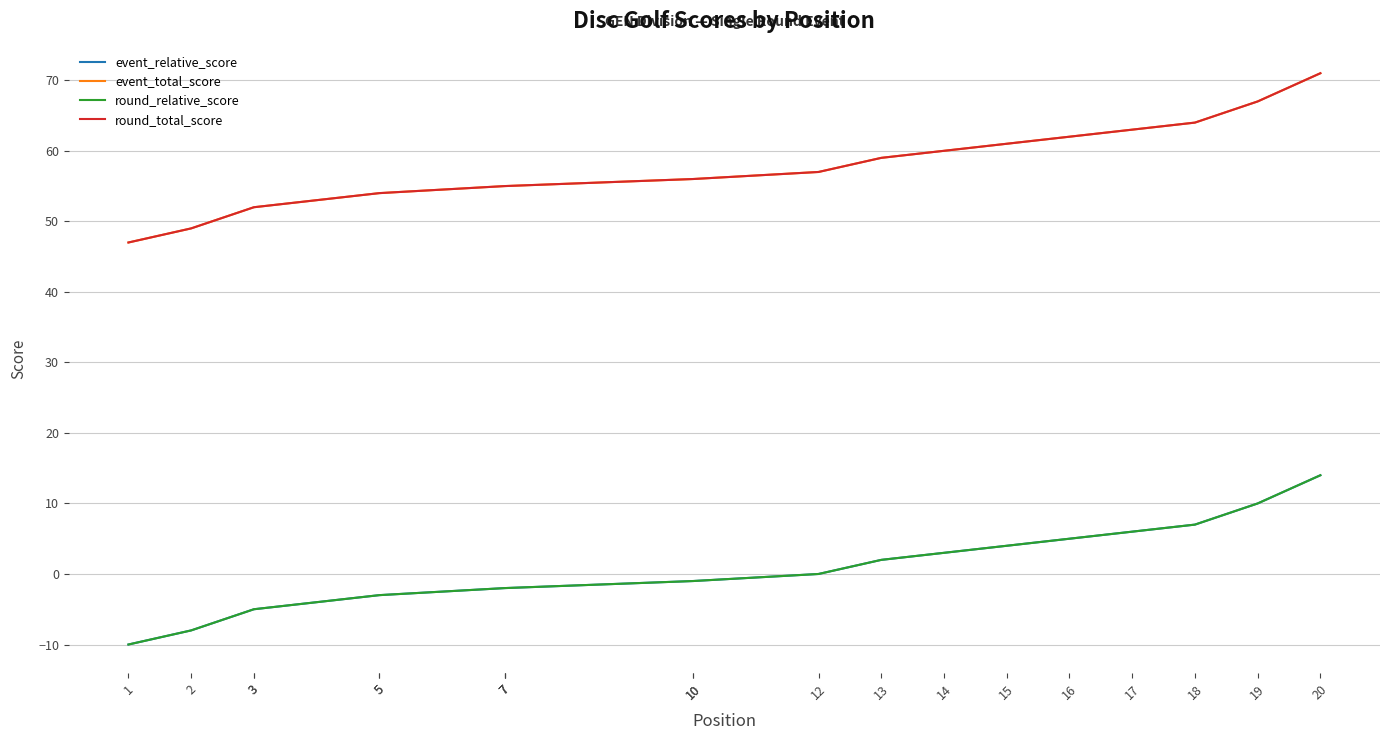

Between 20 and 10, which is larger?

20